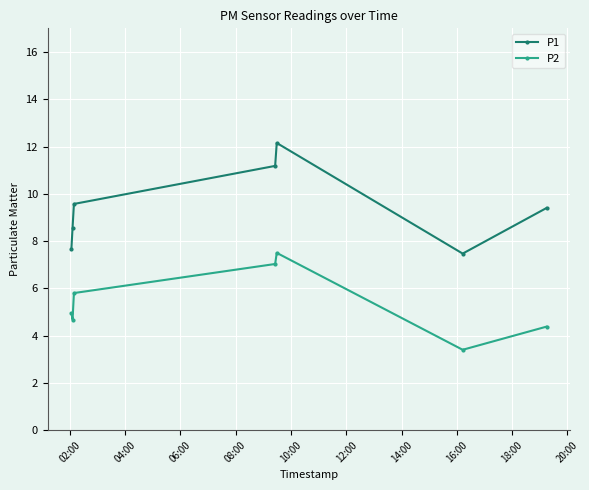

Which series has the largest total across all categories?

P1